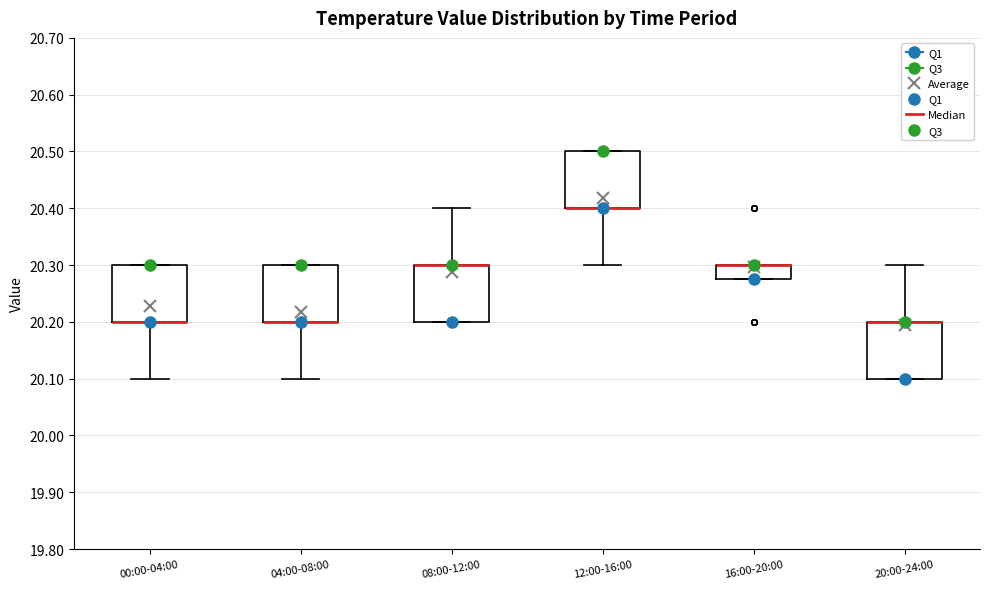

Reading left to right, read every box against the y-axis: the position of its median line, the range the box covers, and the ends of its whiskers. The values are not printed on the chart, so give them approximately, as read against the axis.

00:00-04:00: median 20.20 (drawn on the box's lower edge), box 20.20 to 20.30, whiskers 20.10 to 20.30
04:00-08:00: median 20.20 (drawn on the box's lower edge), box 20.20 to 20.30, whiskers 20.10 to 20.30
08:00-12:00: median 20.30 (drawn on the box's upper edge), box 20.20 to 20.30, whiskers 20.20 to 20.40
12:00-16:00: median 20.40 (drawn on the box's lower edge), box 20.40 to 20.50, whiskers 20.30 to 20.50
16:00-20:00: median 20.30 (drawn on the box's upper edge), box 20.28 to 20.30, whiskers 20.28 to 20.30
20:00-24:00: median 20.20 (drawn on the box's upper edge), box 20.10 to 20.20, whiskers 20.10 to 20.30